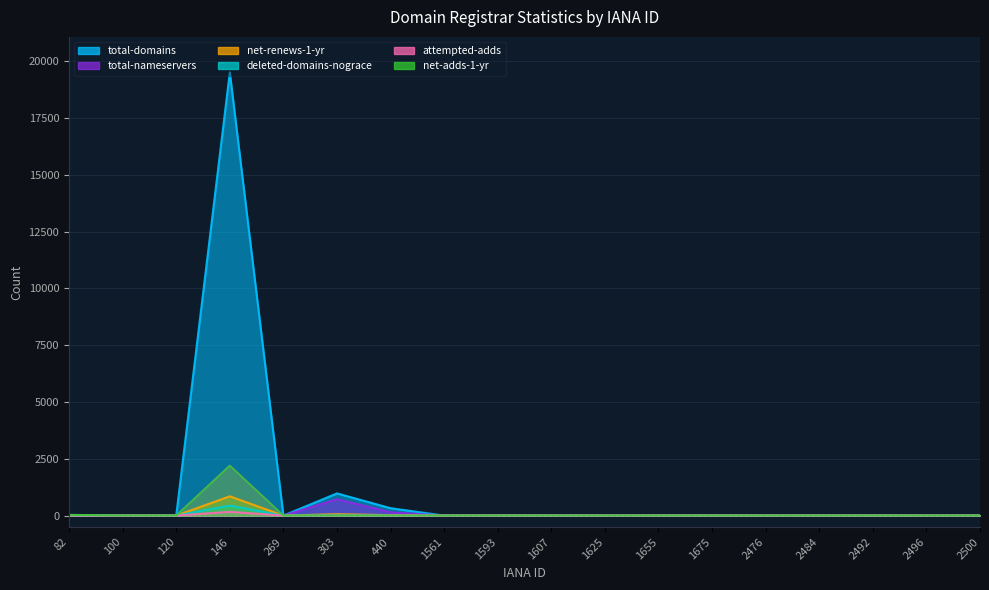

True or false: total-nameservers and net-adds-1-yr cross at least once.

False